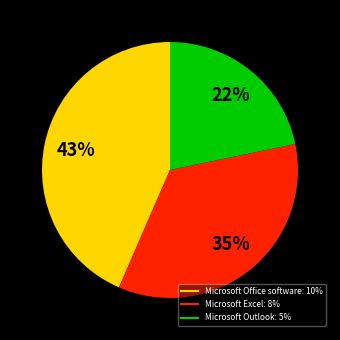

Combined, do Microsoft Excel and Microsoft Outlook account for over 50%?

Yes